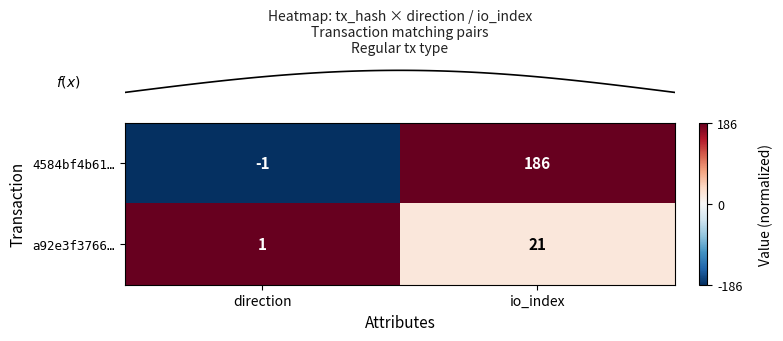

Where is 4584bf4b61… nearest to the value 92?

direction